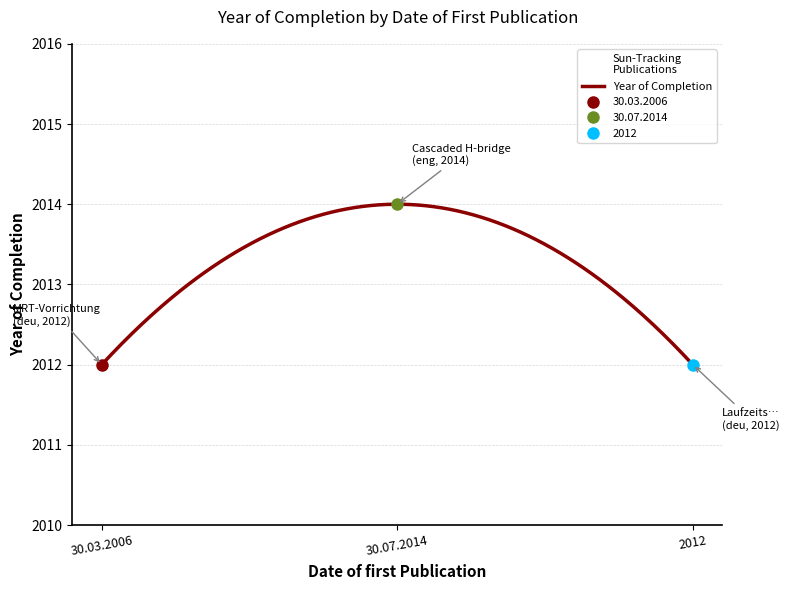

Which label corresponds to the smallest value in the chart?

30.03.2006